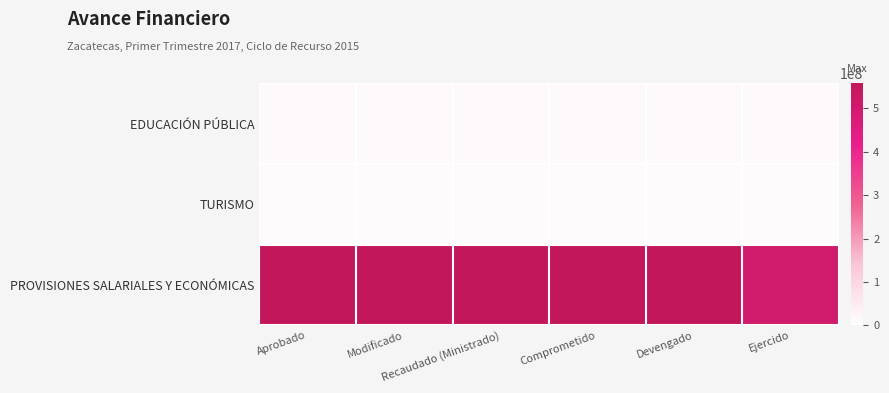

Which series changed the most between Aprobado and Devengado?

EDUCACIÓN PÚBLICA